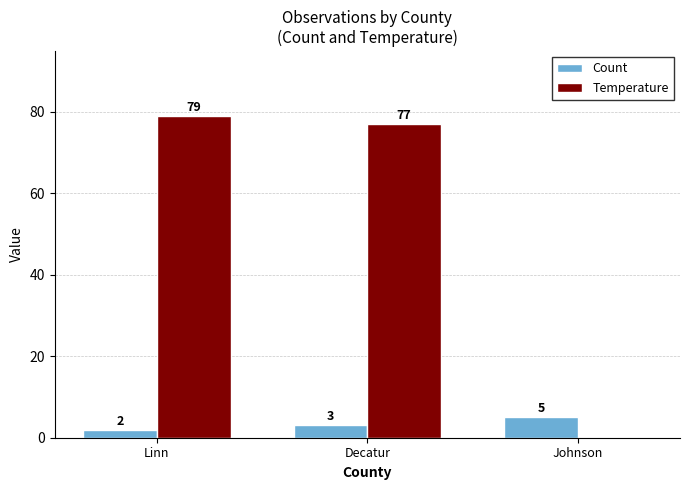

Count the number of categories in the chart.

3